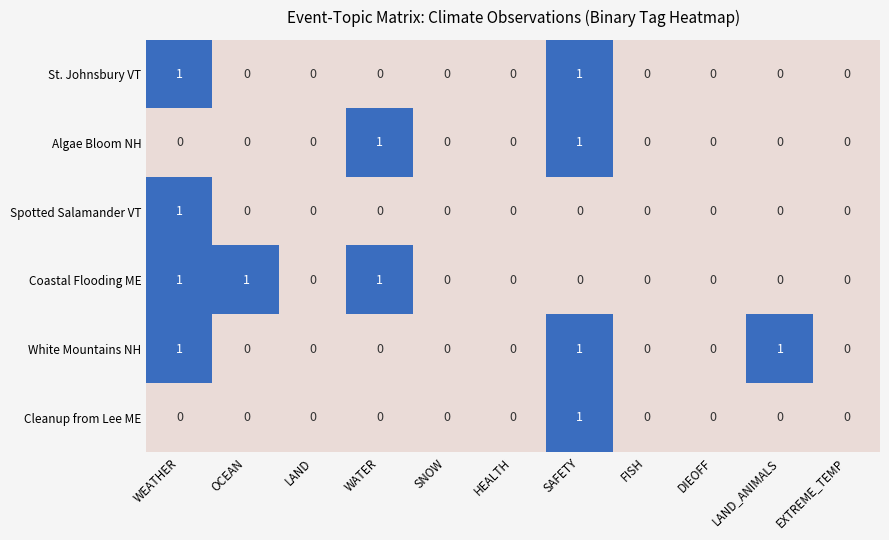

How many White Mountains NH values are between 0 and 1?

11